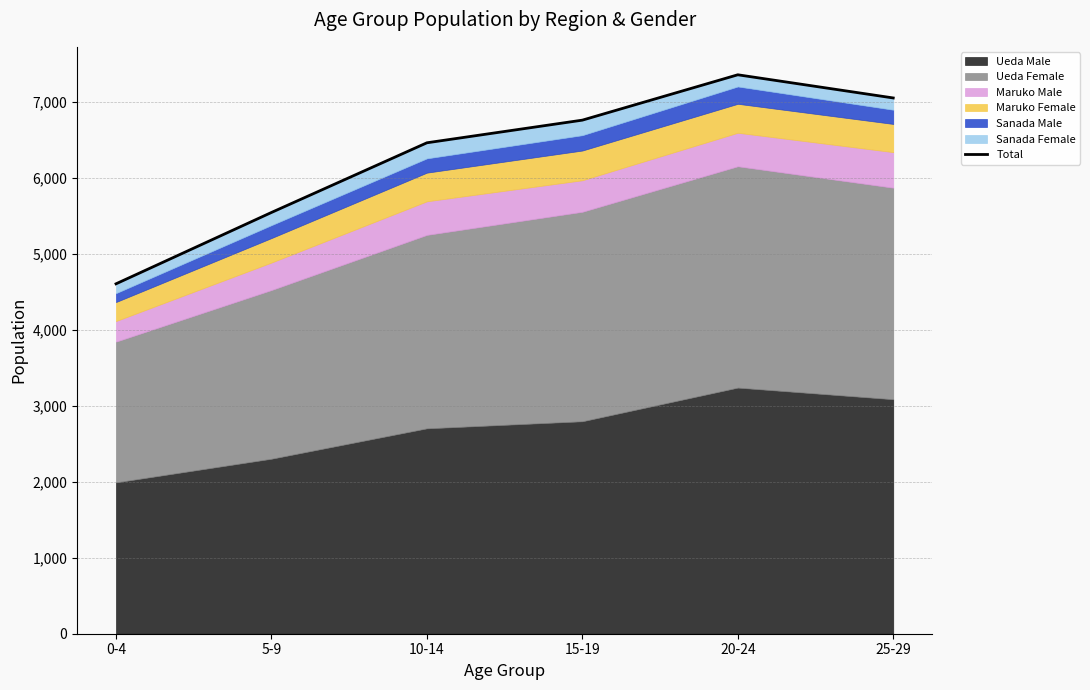

Where is the data nearest to the value 5980?

5-9